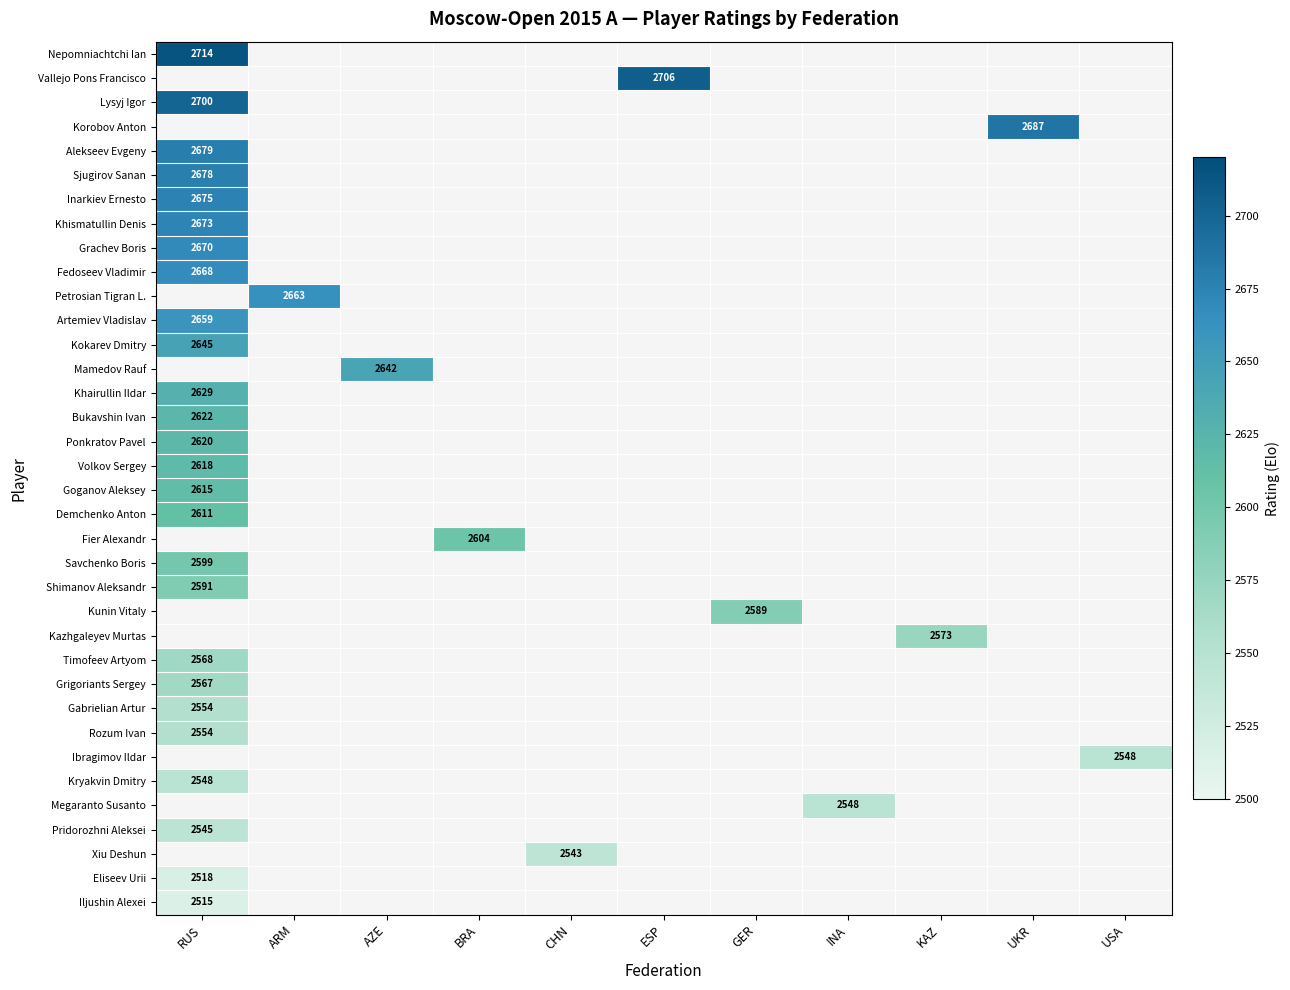

Between KAZ and INA, which is larger?

KAZ